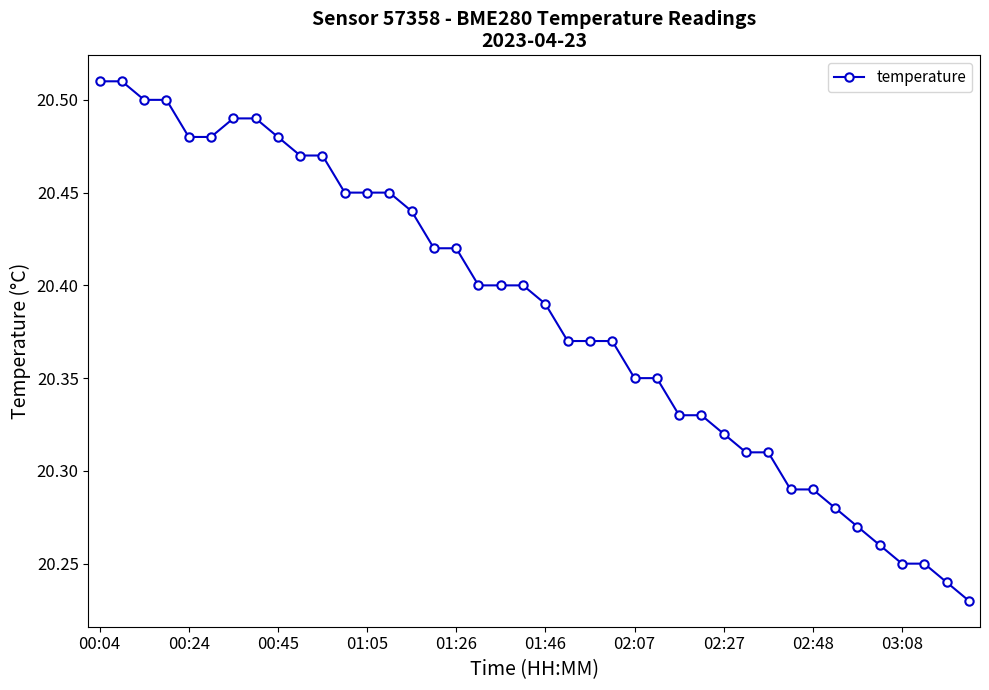

How many values are between 20 and 21?

40